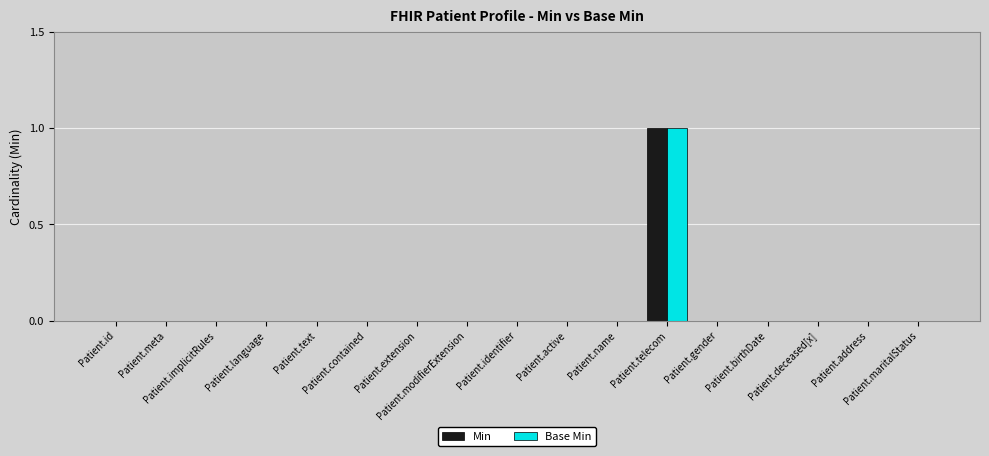

The Base Min series shows 0 at Patient.birthDate. True or false?

False